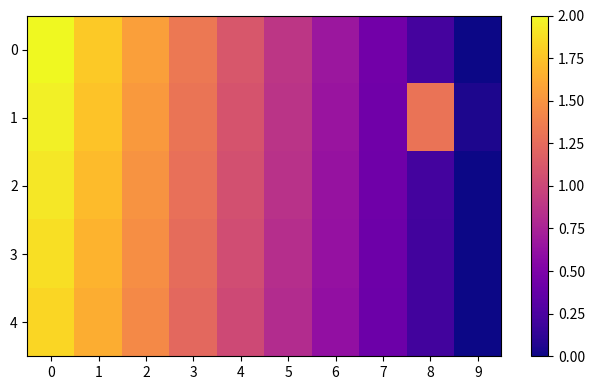

Rank the series at 8 from highest to lowest value.

1, 0, 2, 3, 4